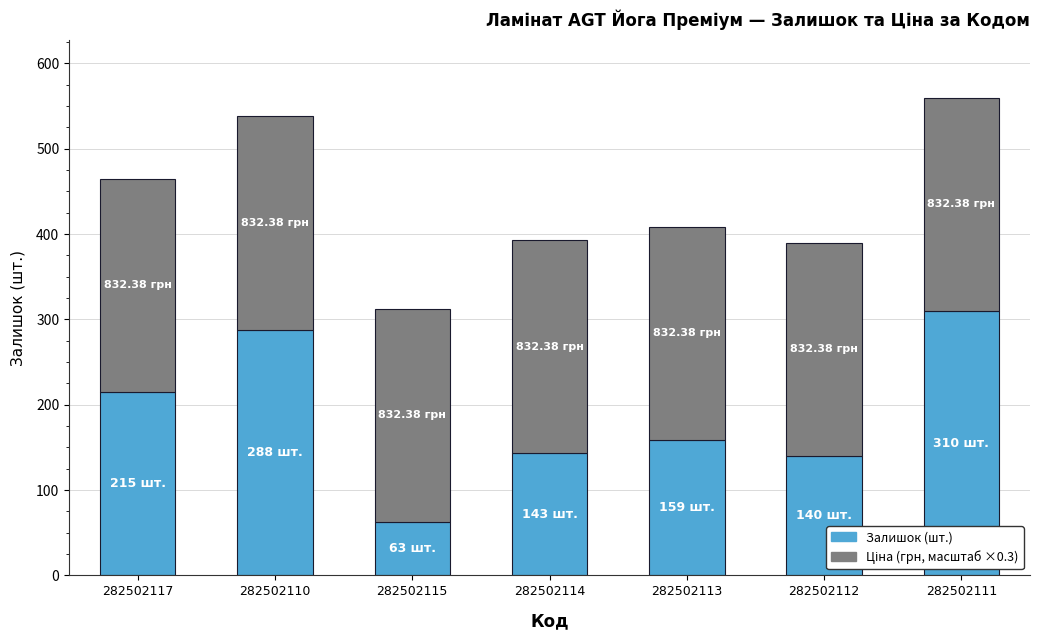

What is the total value across all series at 282502112?

389.7